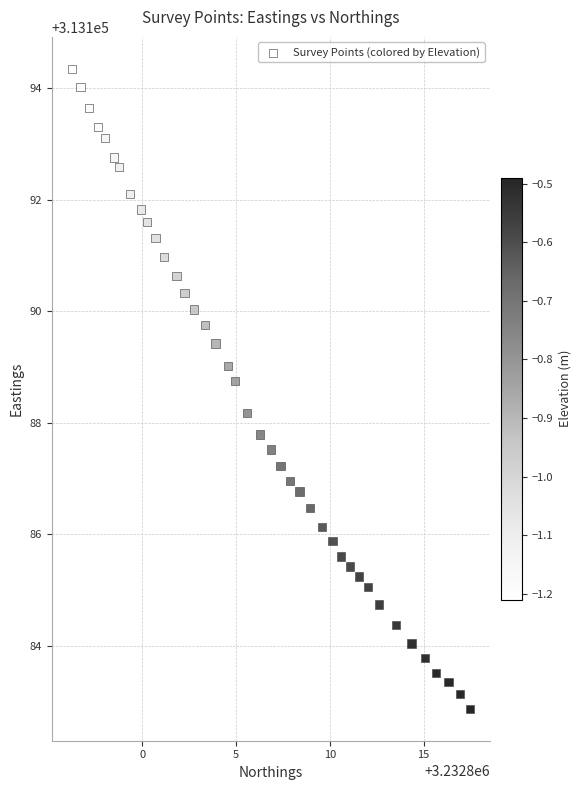

What is the range of Y values (max minus min)?

11.5